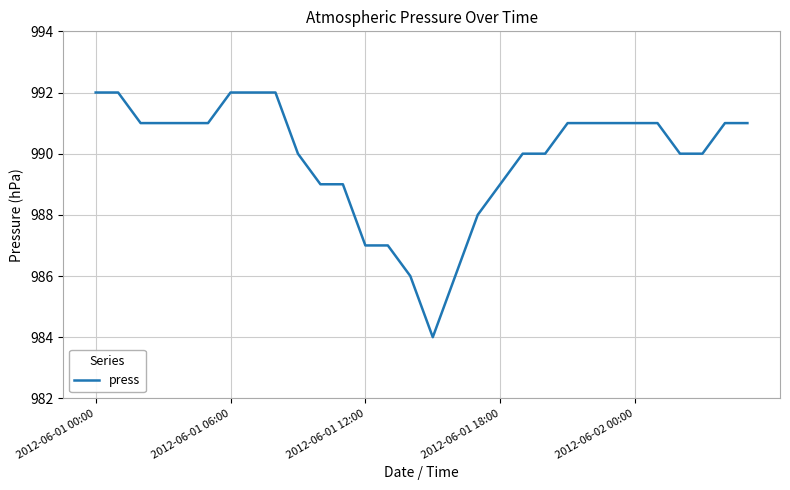

What is the greatest value displayed?

992